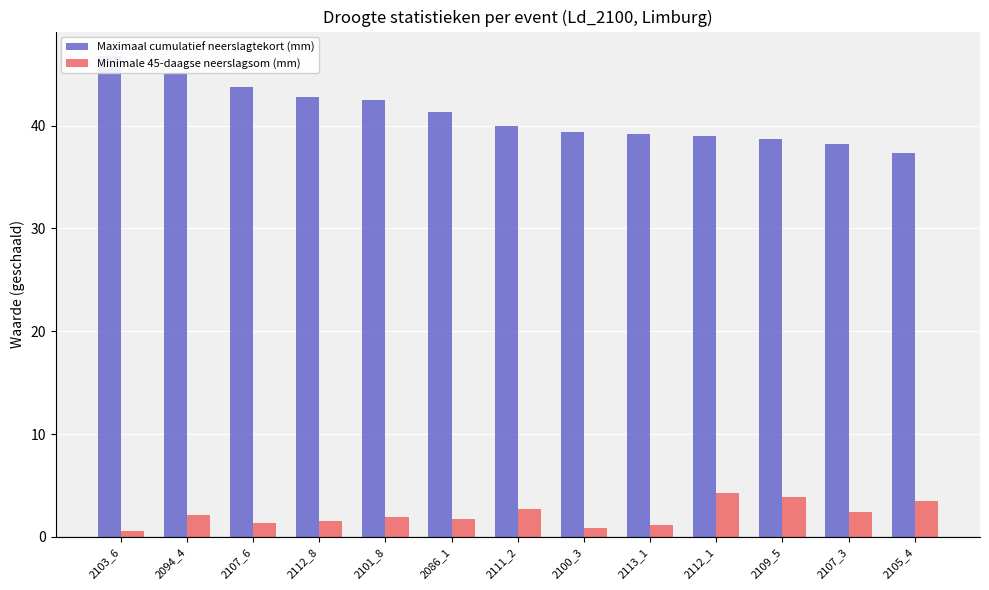

What is the spread (max minus min) of values at 2111_2?

37.4